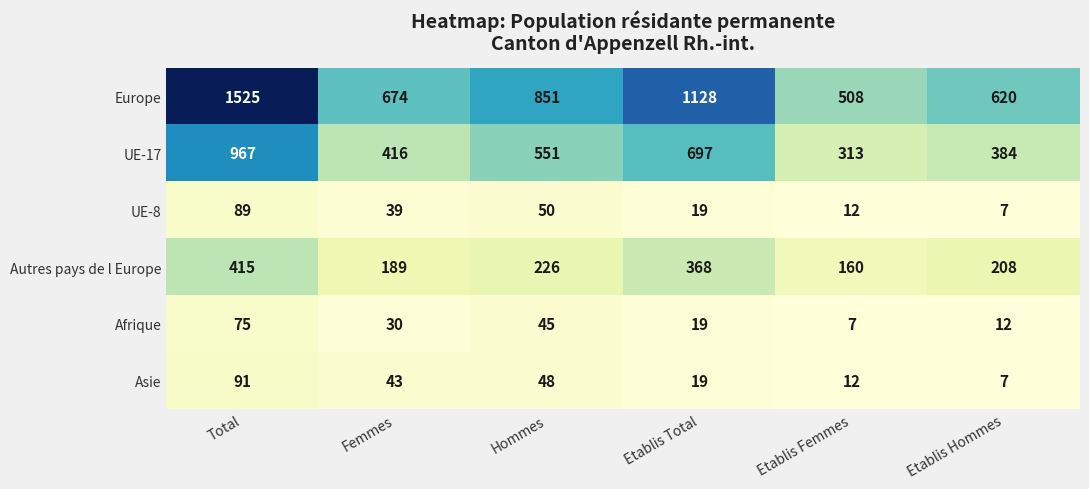

Which series changed the most between Hommes and Etablis Femmes?

Europe